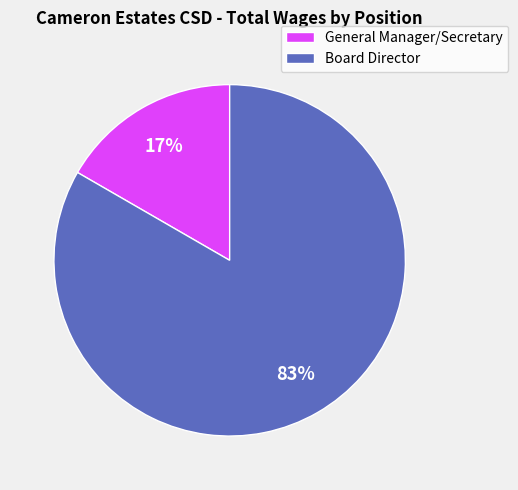

Is there any slice that represents more than half of the pie?

Yes